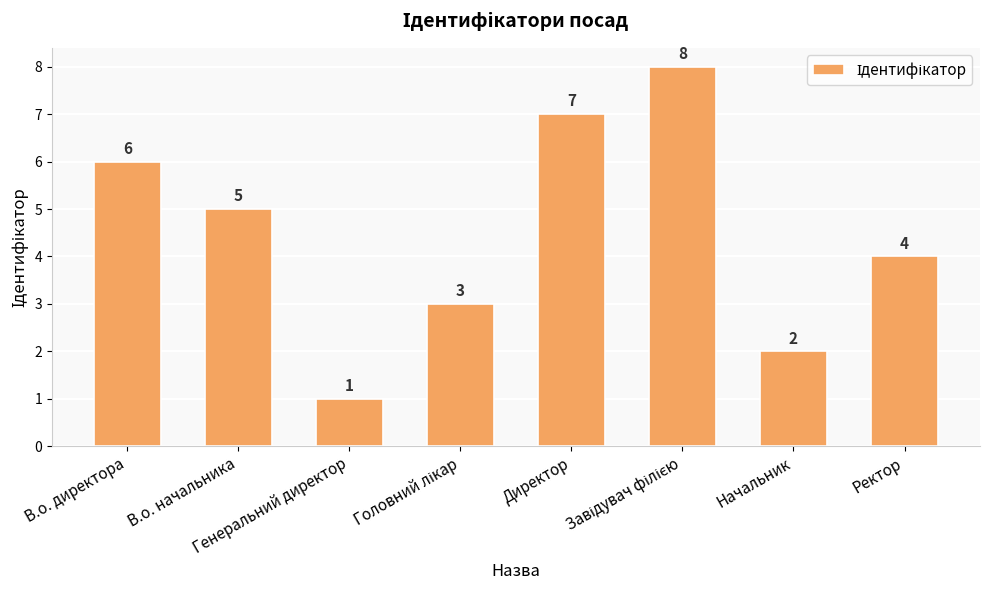

How many categories are shown in the chart?

8